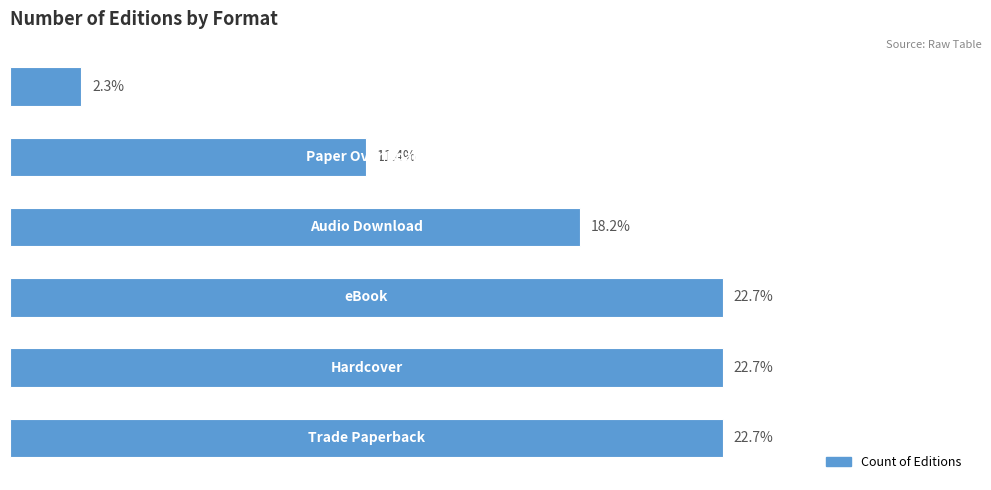

What is the sum of all values?

44